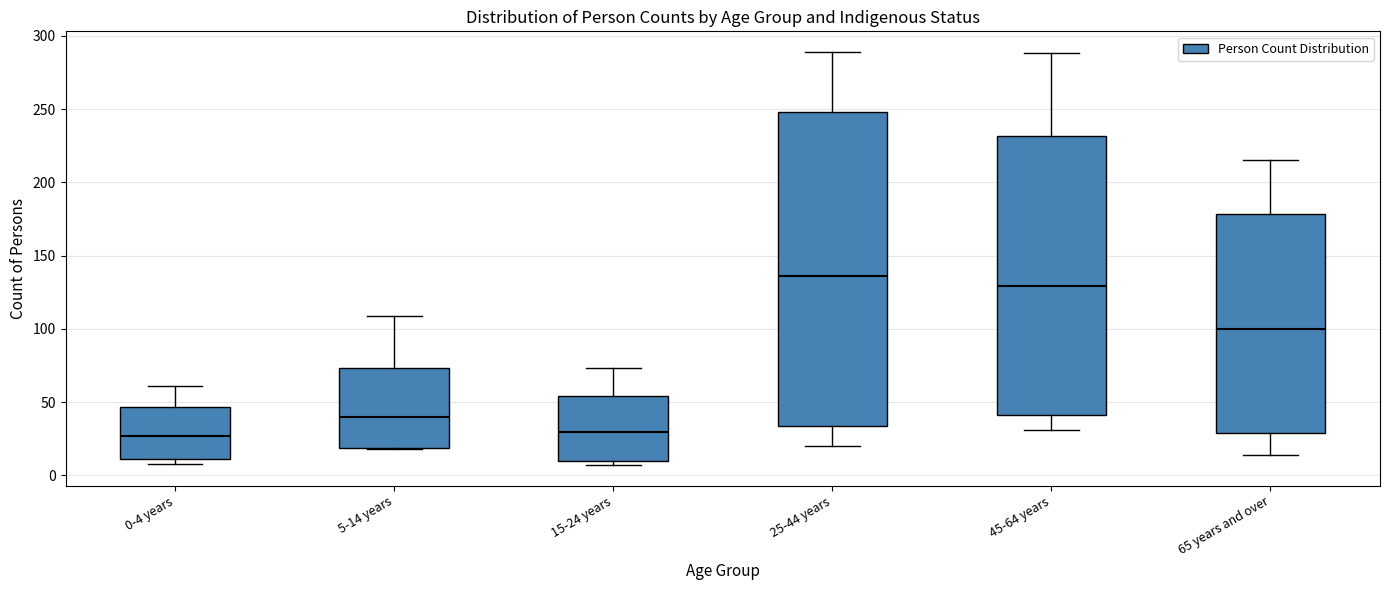

Reading left to right, read every box against the y-axis: the position of its median line, the range the box covers, and the ends of its whiskers. The values are not printed on the chart, so give them approximately, as read against the axis.

0-4 years: median 25, box 10 to 45, whiskers 10 (just below the box's lower edge) to 60
5-14 years: median 40, box 20 to 75, whiskers 20 to 110
15-24 years: median 30, box 10 to 55, whiskers 5 to 75
25-44 years: median 135, box 35 to 250, whiskers 20 to 290
45-64 years: median 130, box 40 to 230, whiskers 30 to 290
65 years and over: median 100, box 30 to 180, whiskers 15 to 215